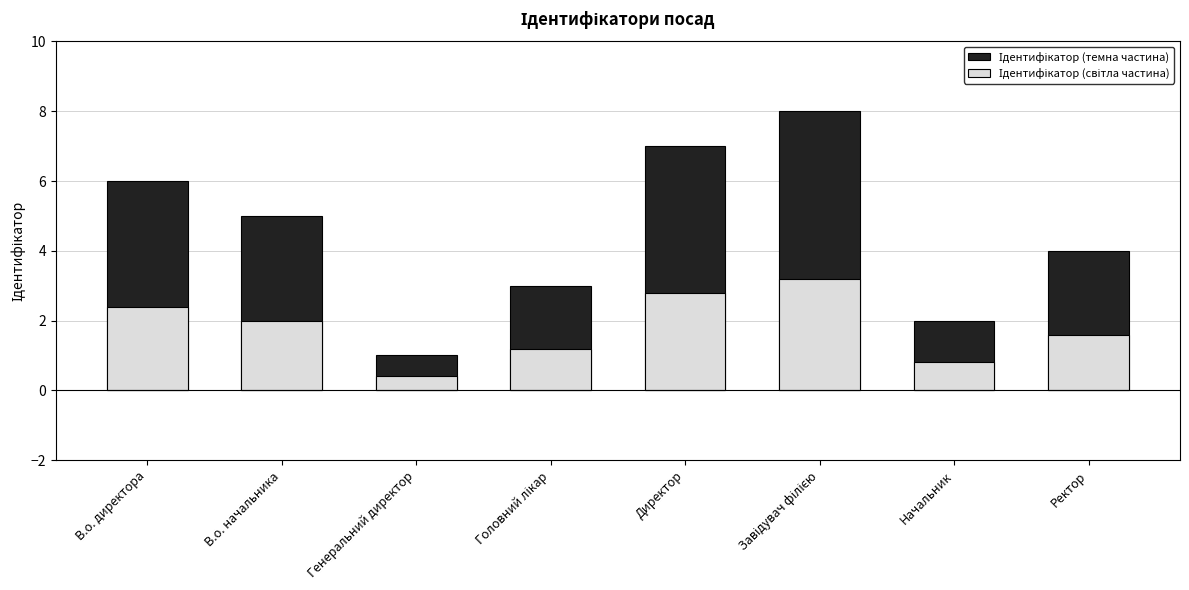

What is the greatest value displayed?

8.0